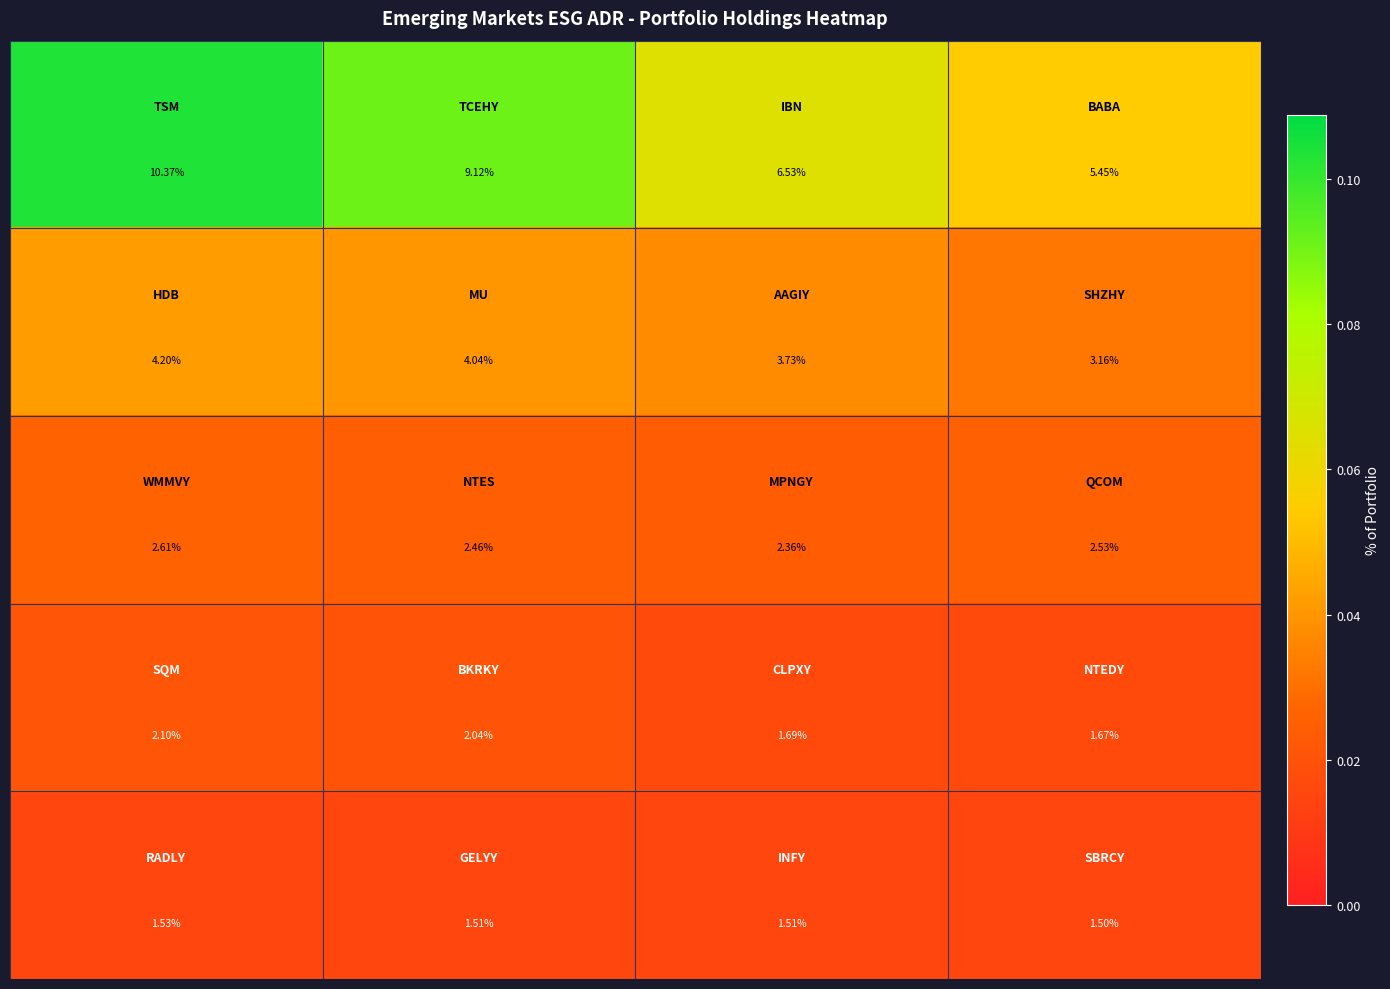

How many categories are shown in the chart?

4